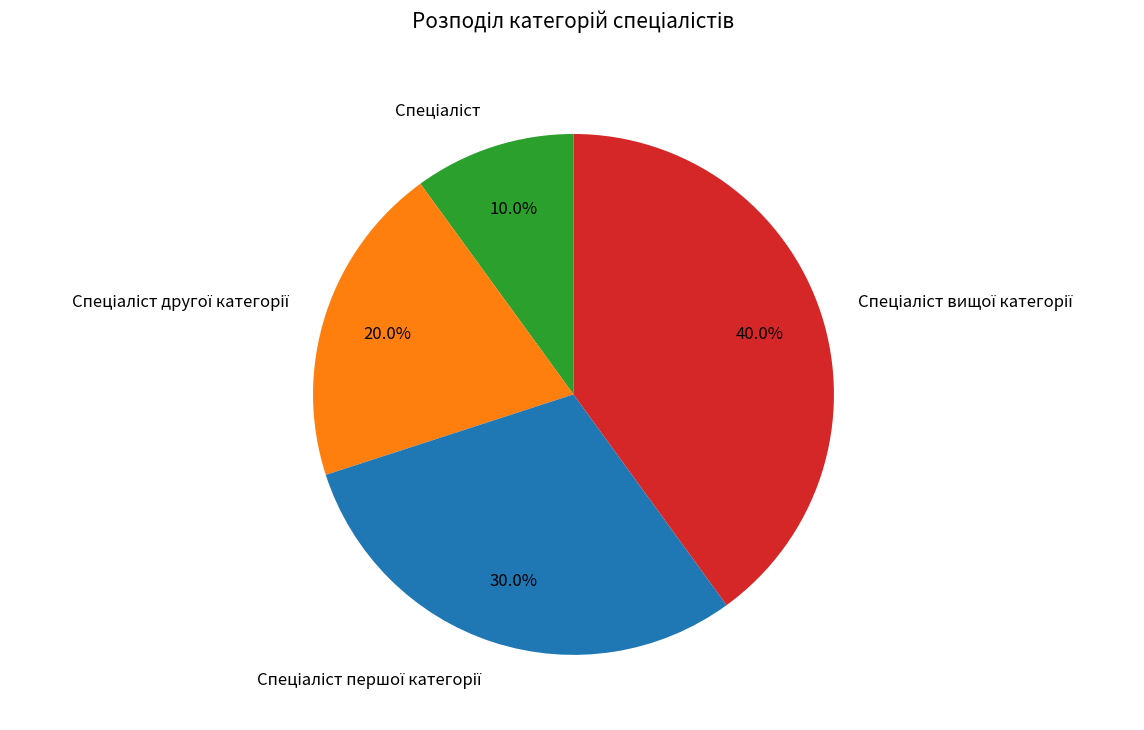

Does any single category account for the majority?

No